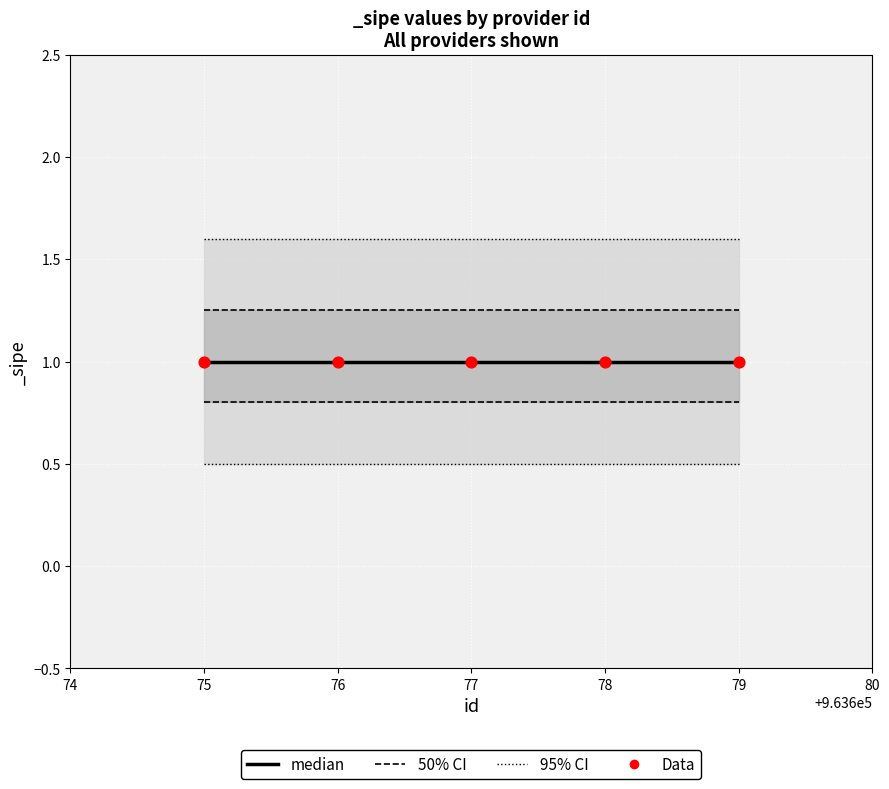

What are all the series names shown in the legend?

95% CI, 50% CI, median, Data